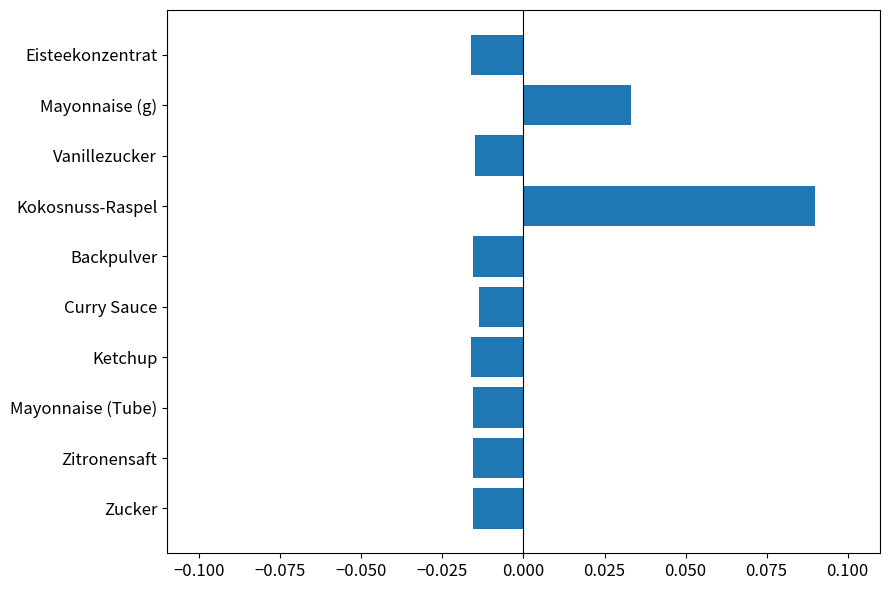

At which category does the chart reach its peak across all series?

Kokosnuss-Raspel